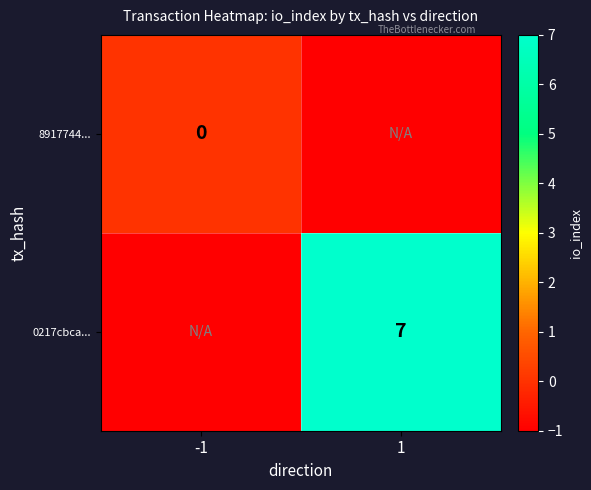

The value of 0217cbca... at 1 is 5. True or false?

False